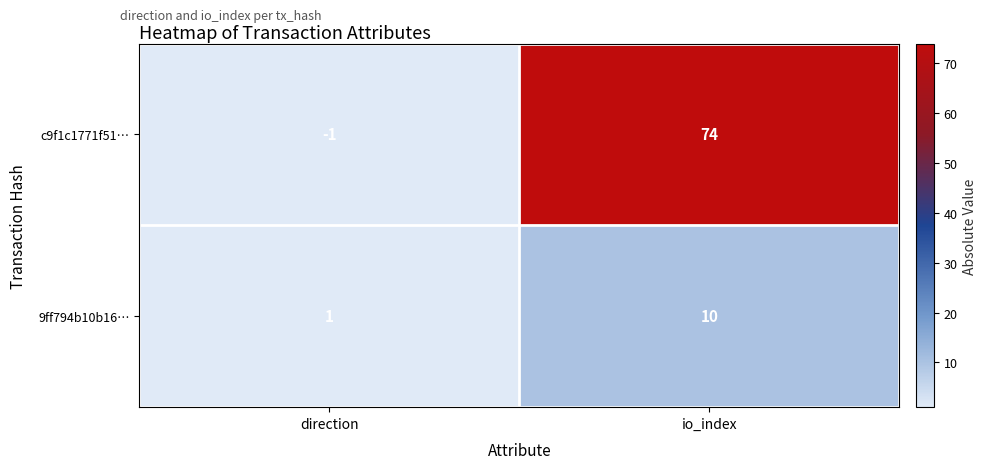

At how many categories does at least one series exceed 16?

1